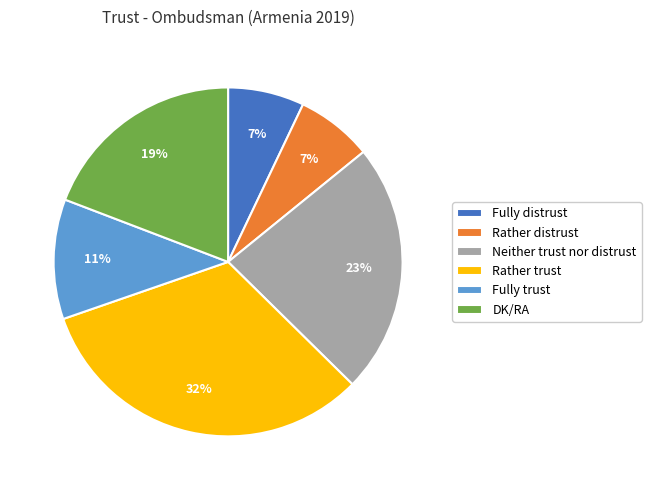

Does Fully trust account for over 50% of the chart?

No